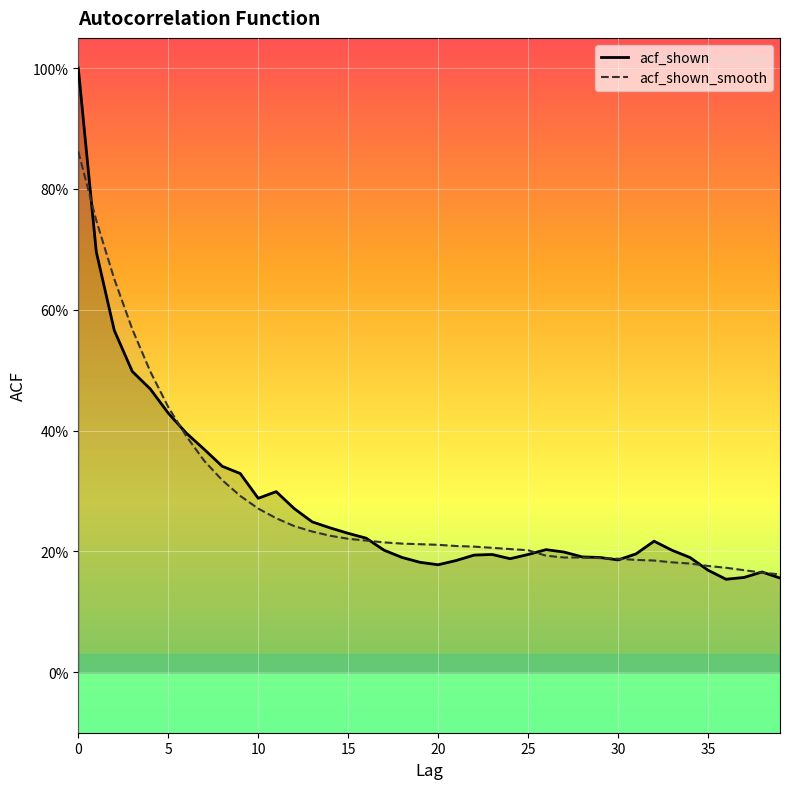

What is the smallest value displayed?

0.2